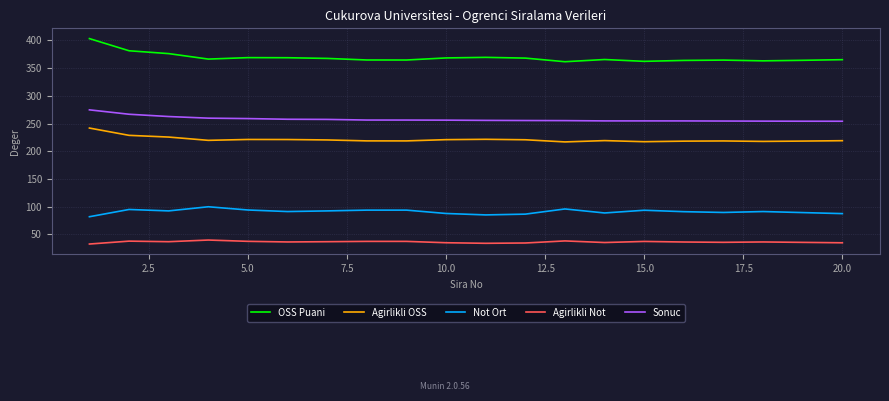

What is the difference between the maximum and minimum values in the Agirlikli OSS series?

25.0